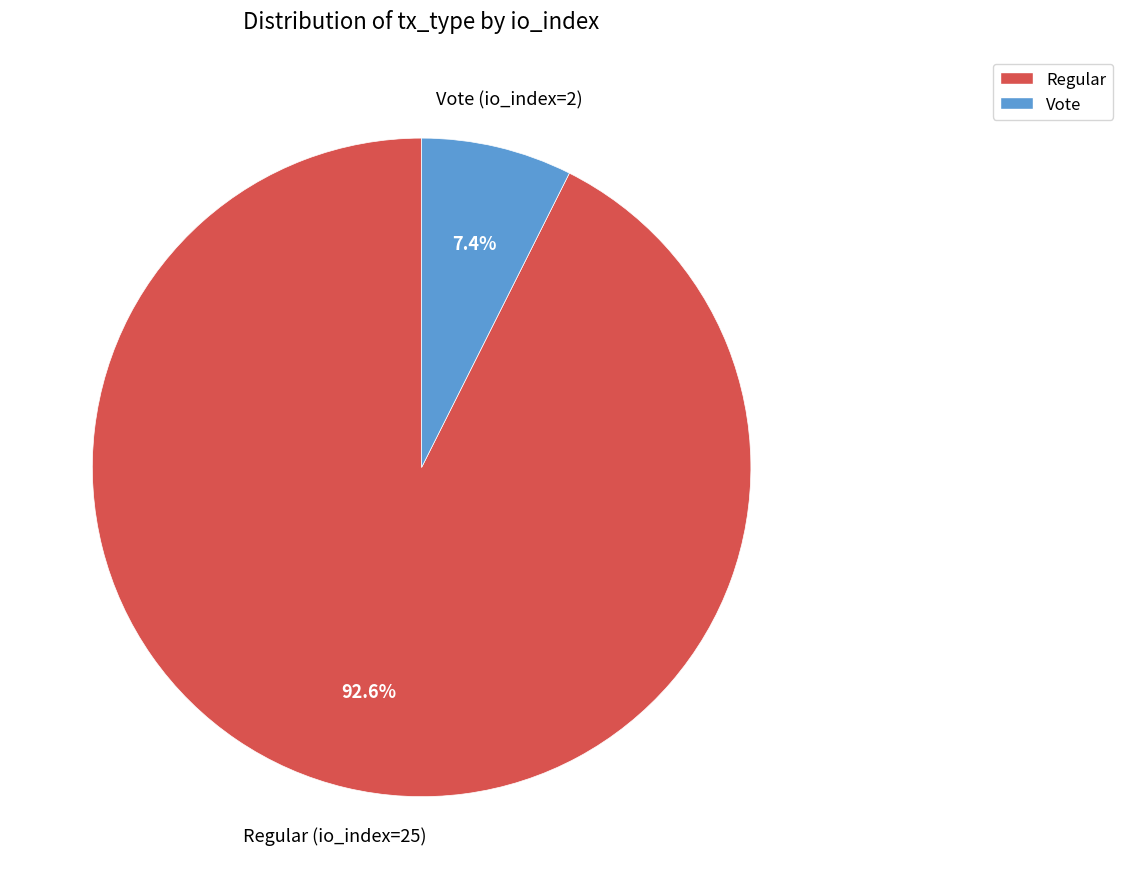

Which slice is the smallest?

Vote